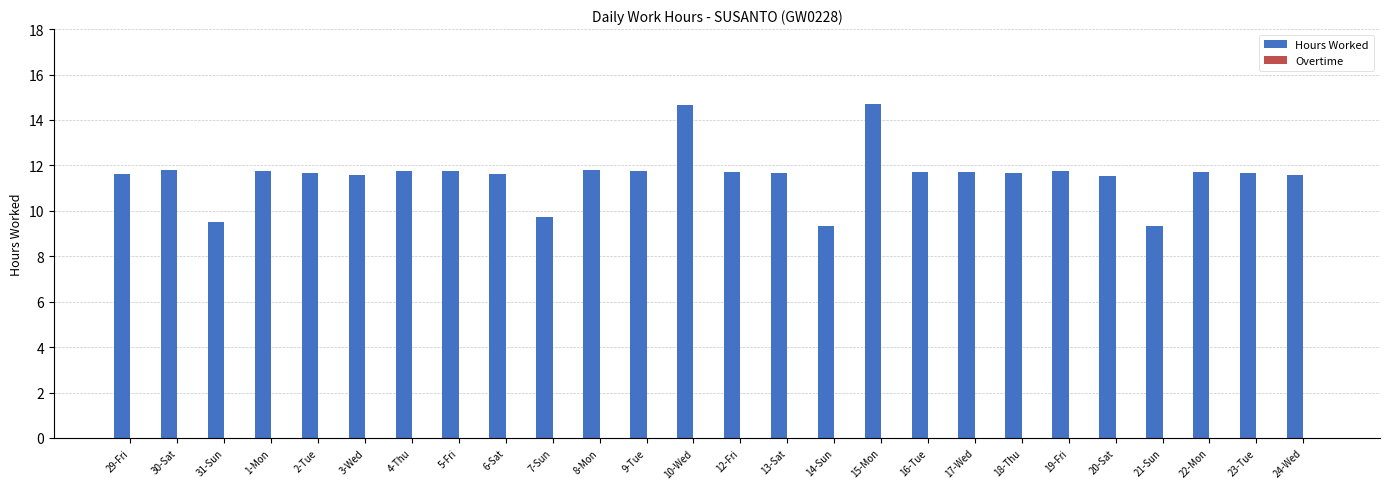

The value at 15-Mon is 21.8. True or false?

False